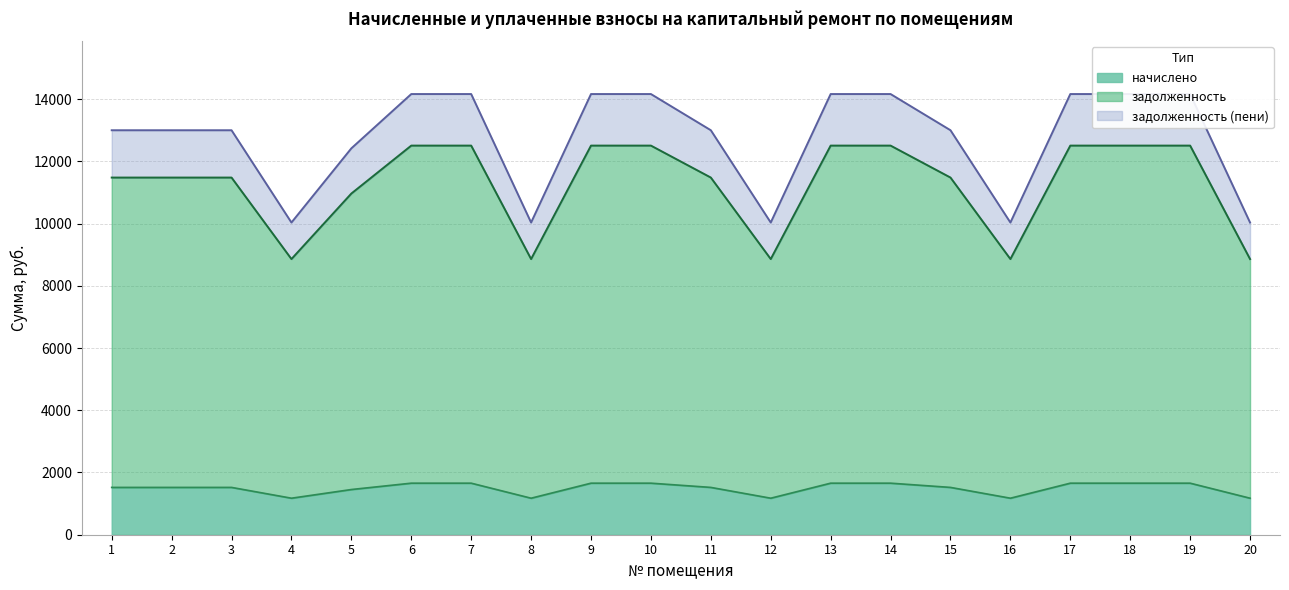

What is the smallest value displayed?

1173.7